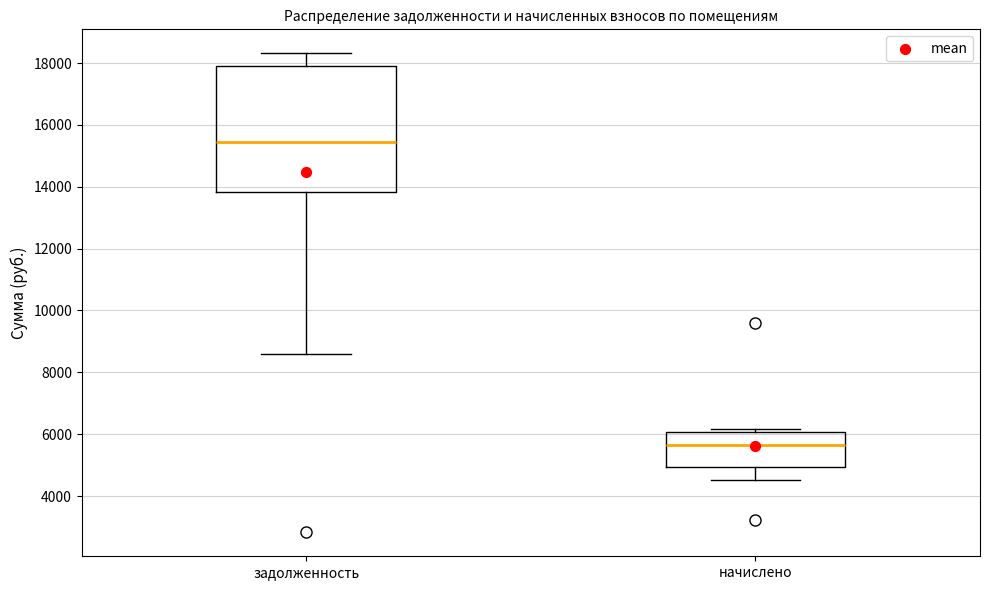

Reading left to right, read every box against the y-axis: the position of its median line, the range the box covers, and the ends of its whiskers. The values are not printed on the chart, so give them approximately, as read against the axis.

задолженность: median 15400, box 13800 to 18000, whiskers 8600 to 18400
начислено: median 5600, box 5000 to 6000, whiskers 4600 to 6200